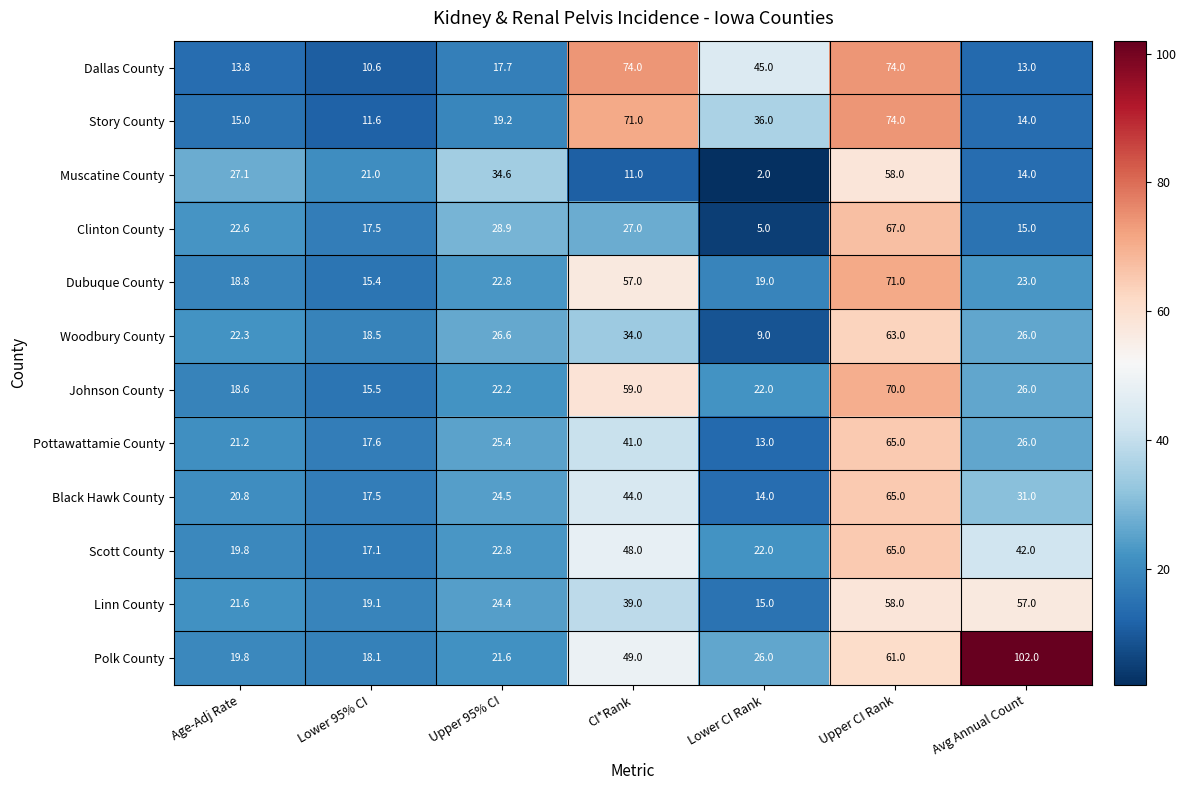

The value of Pottawattamie County at Avg Annual Count is 39.6. True or false?

False